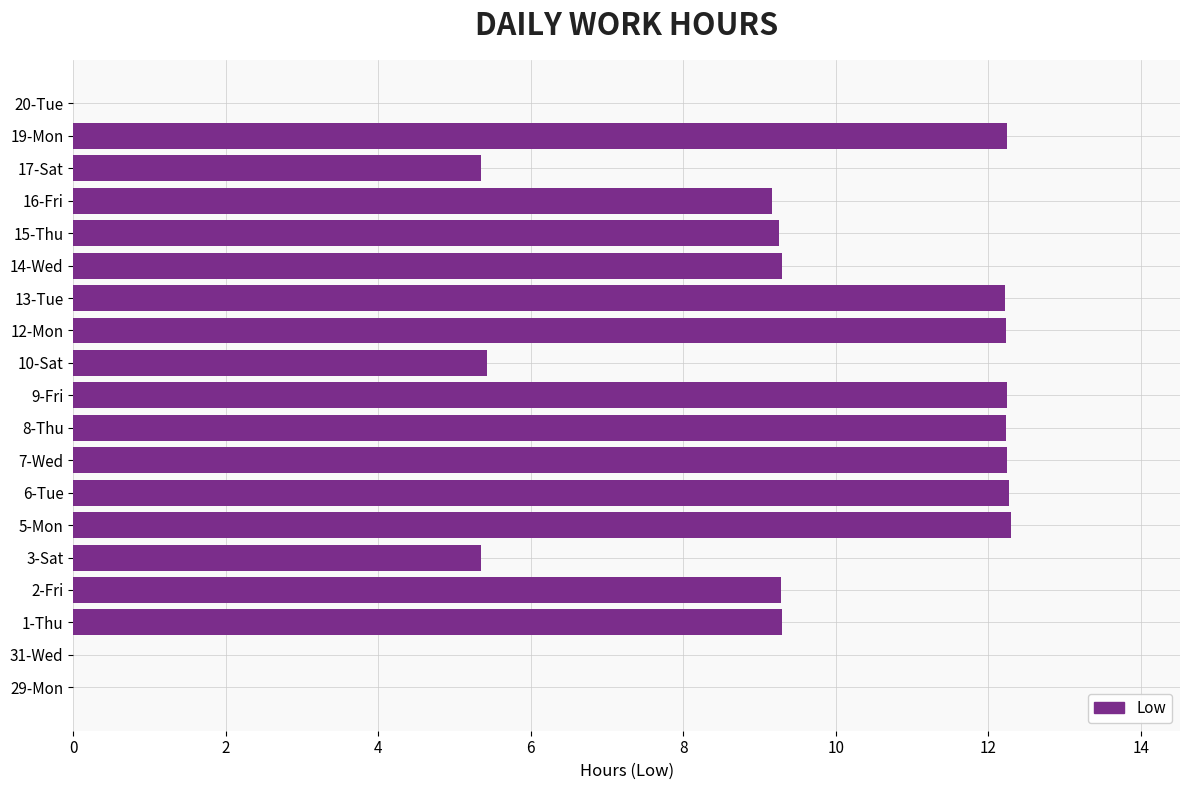

Which has a higher value, 31-Wed or 17-Sat?

17-Sat